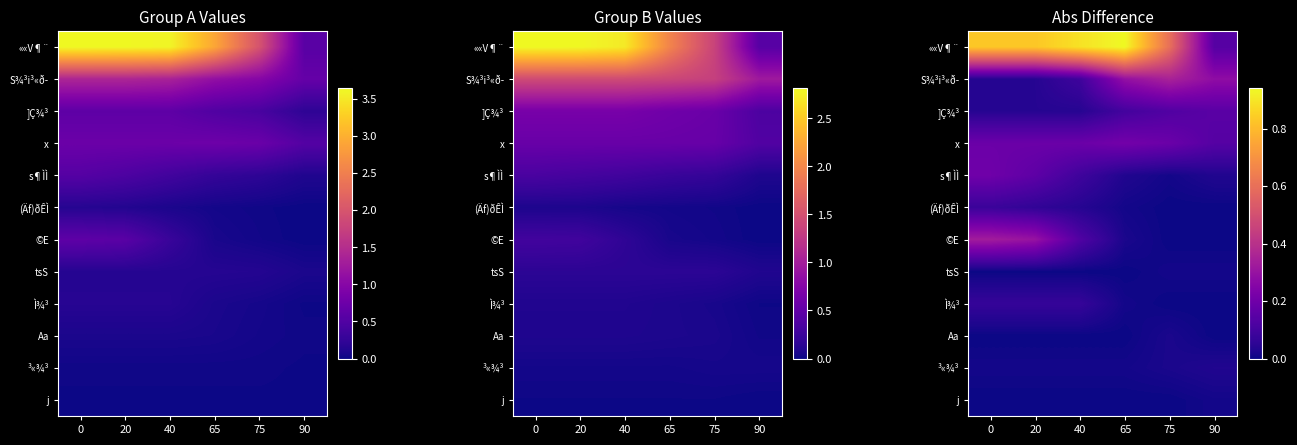

What is the total value across all series at 65?

1.6